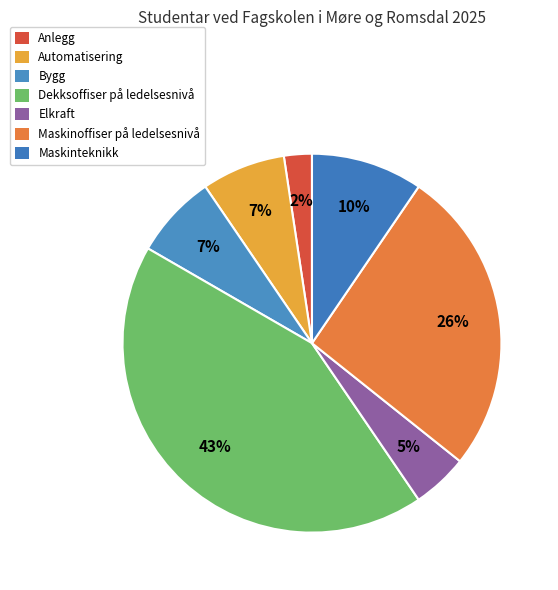

The Dekksoffiser på ledelsesnivå slice represents 43% of the pie. True or false?

True